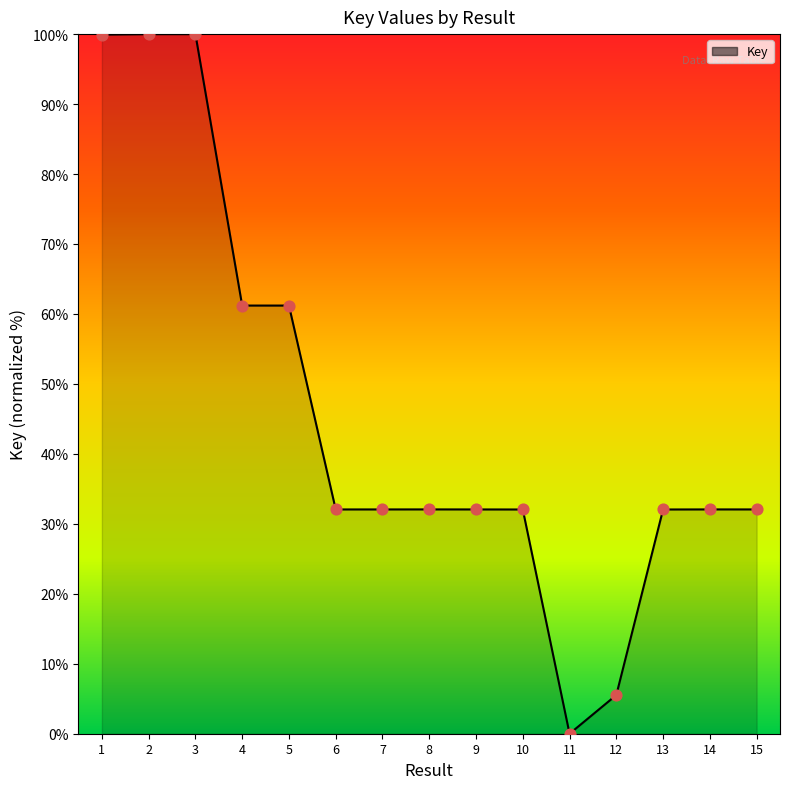

What is the change in value from 4 to 14?

-29.1